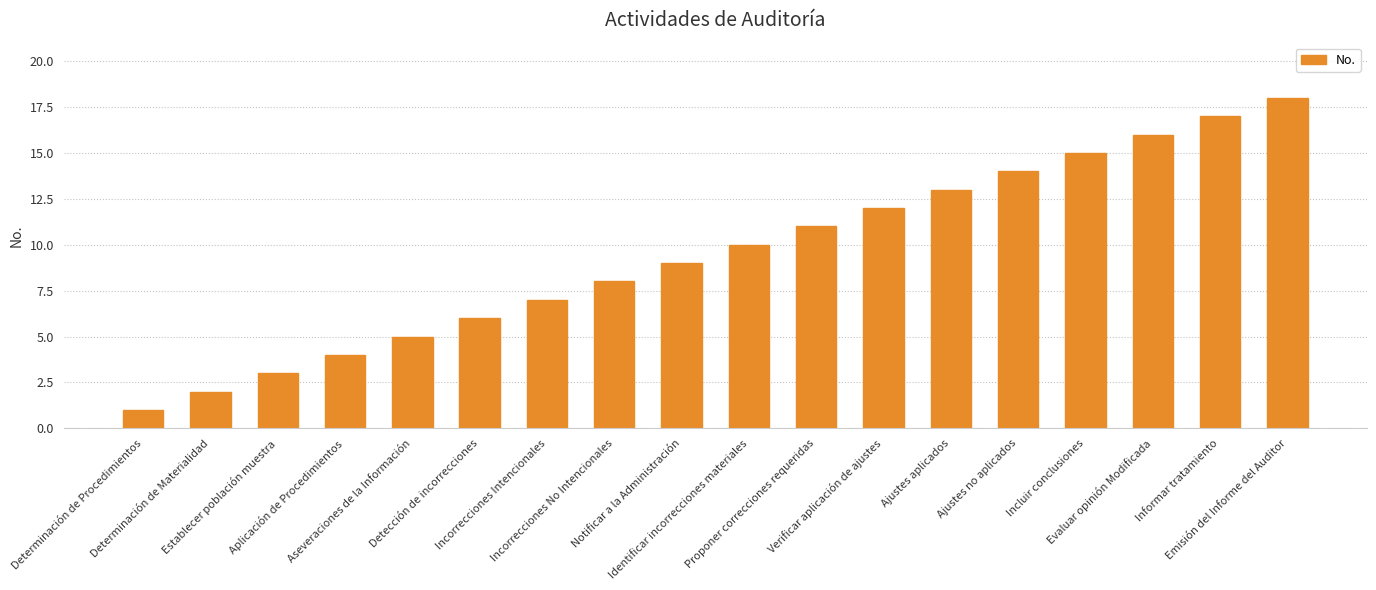

At which category does the chart reach its minimum across all series?

Determinación de Procedimientos